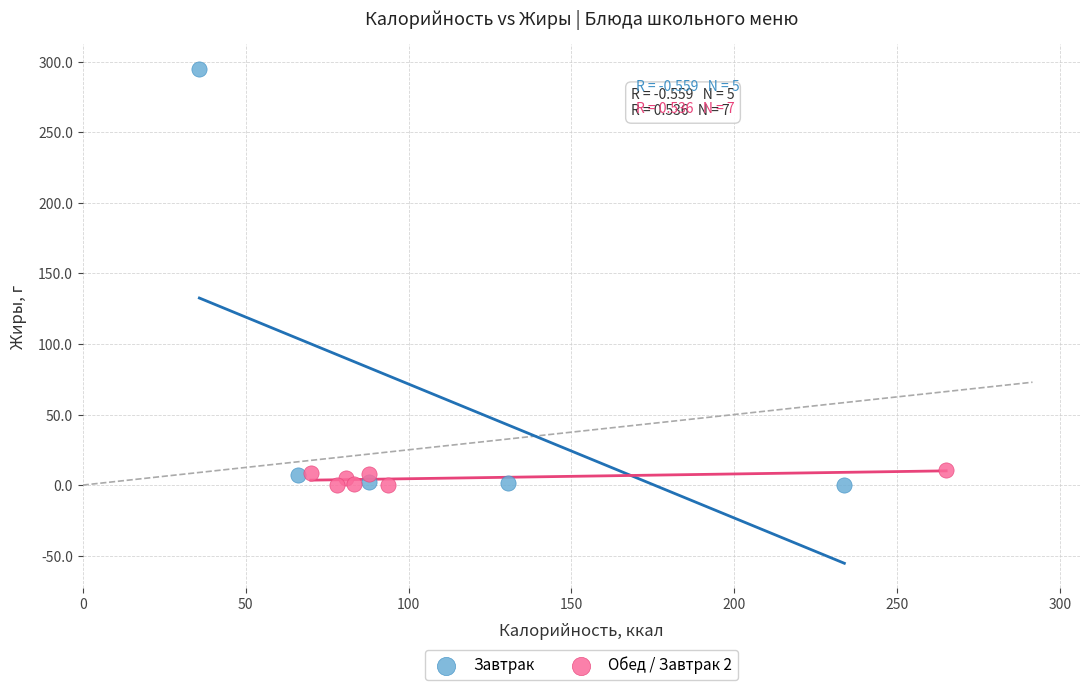

Which series contains the highest Y value?

Завтрак